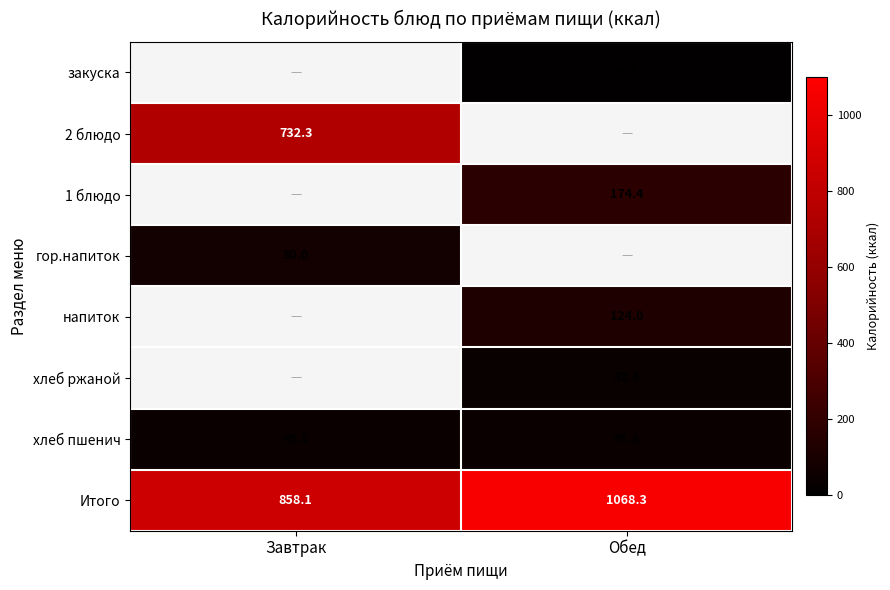

What is the sum of all Итого values?

1926.4